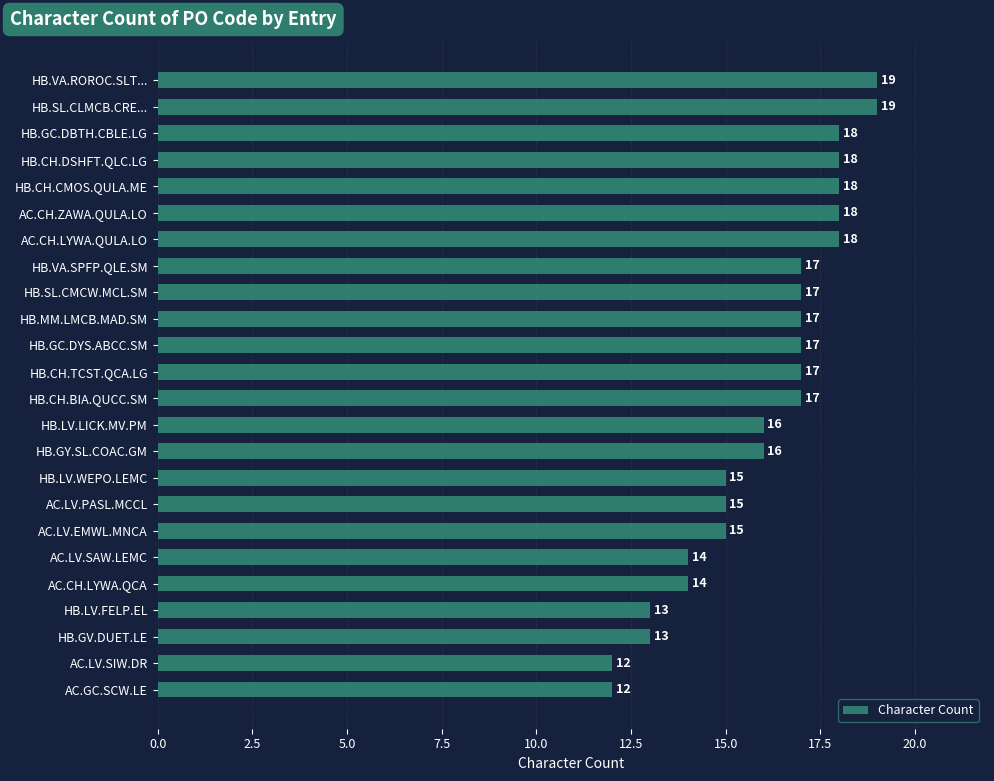

Are the bars horizontal?

Yes